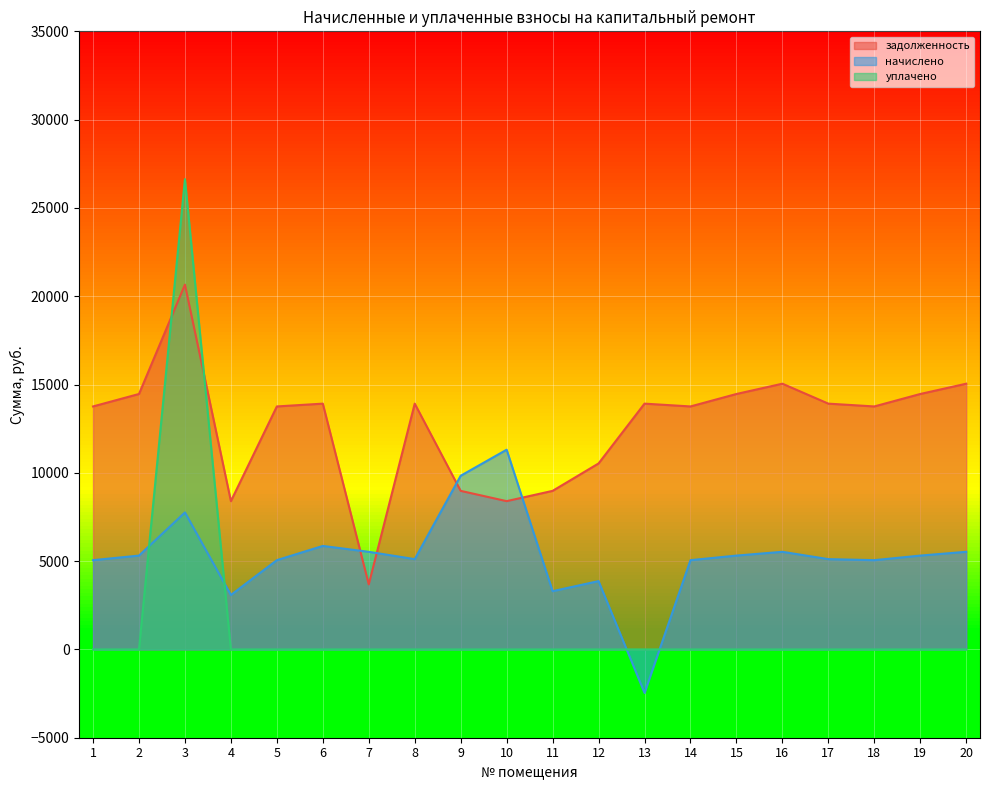

List the series in order of their overall mean, highest first.

задолженность, начислено, уплачено